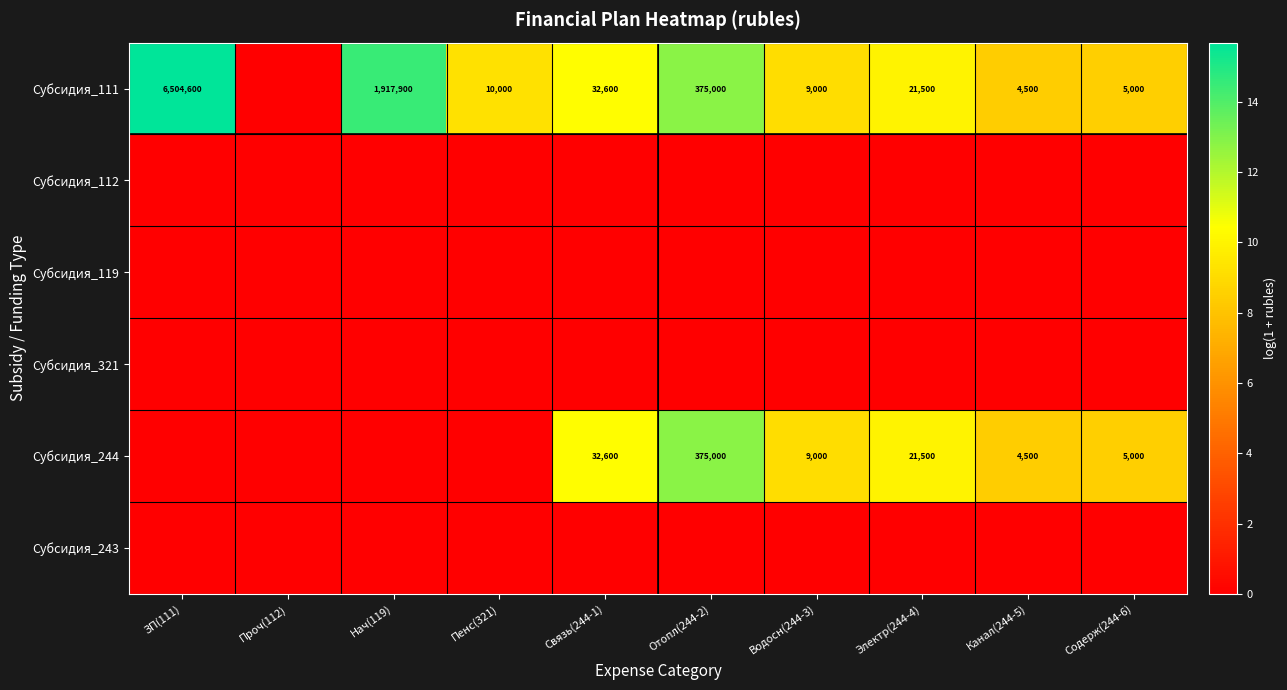

True or false: Субсидия_111 has a value of 32600 at Связь(244-1).

True